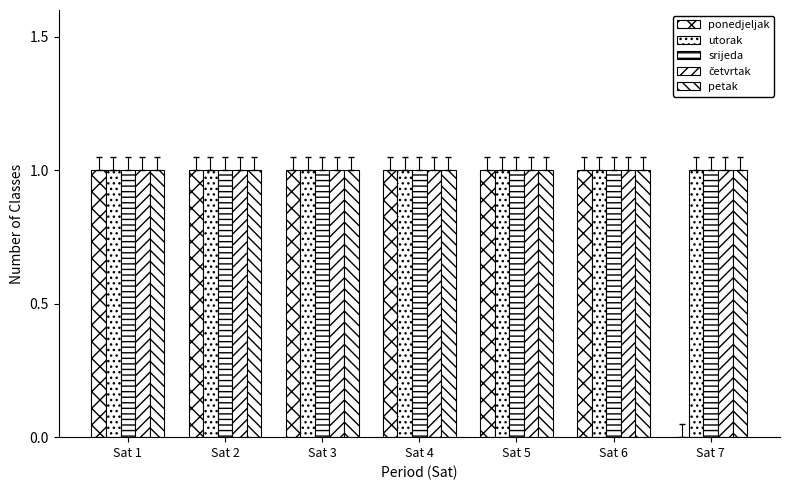

How many series are shown in this chart?

5